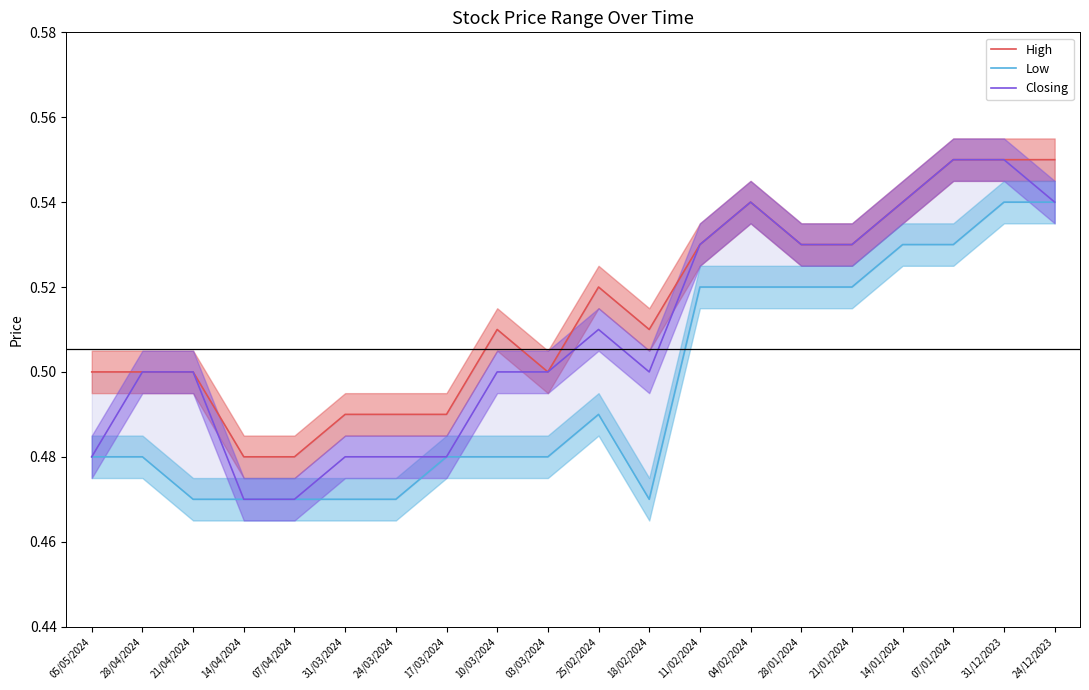

How many distinct data groups are displayed?

3